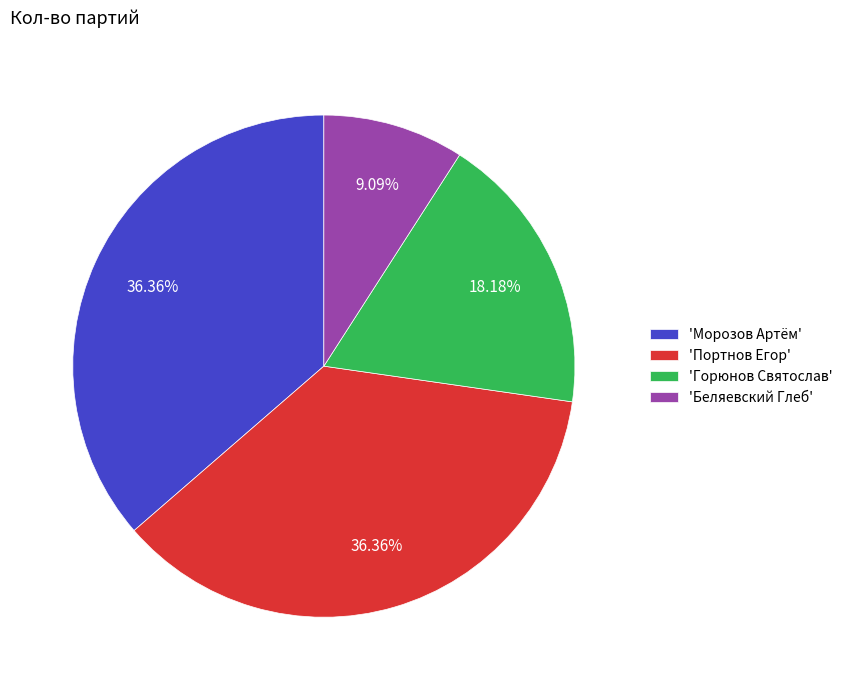

Is 'Беляевский Глеб' the majority of the pie?

No